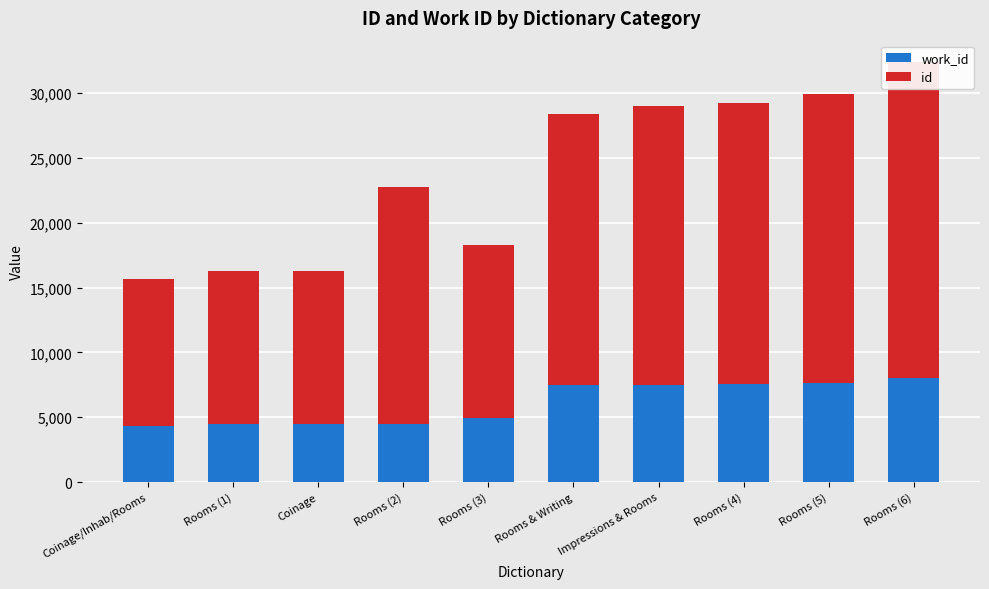

How many values in the work_id series exceed 7470?

4